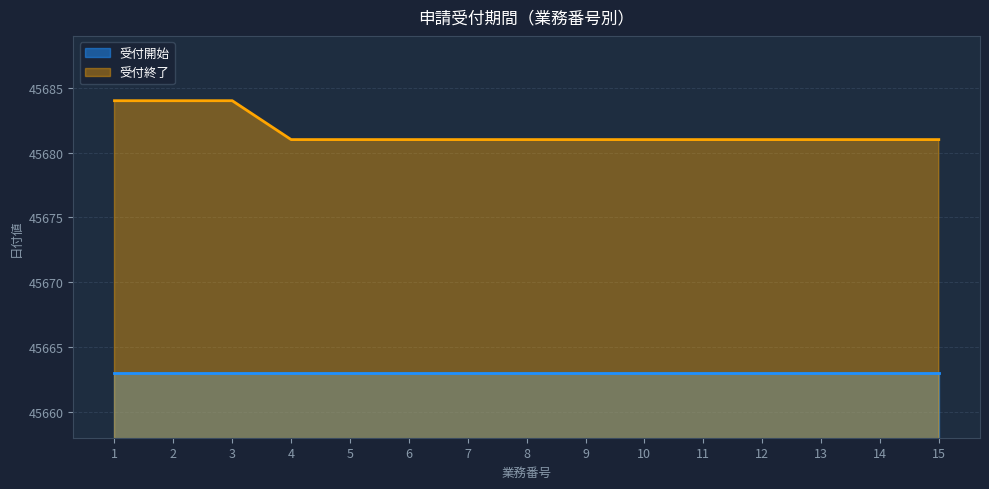

Which category has the lowest value across all series?

4